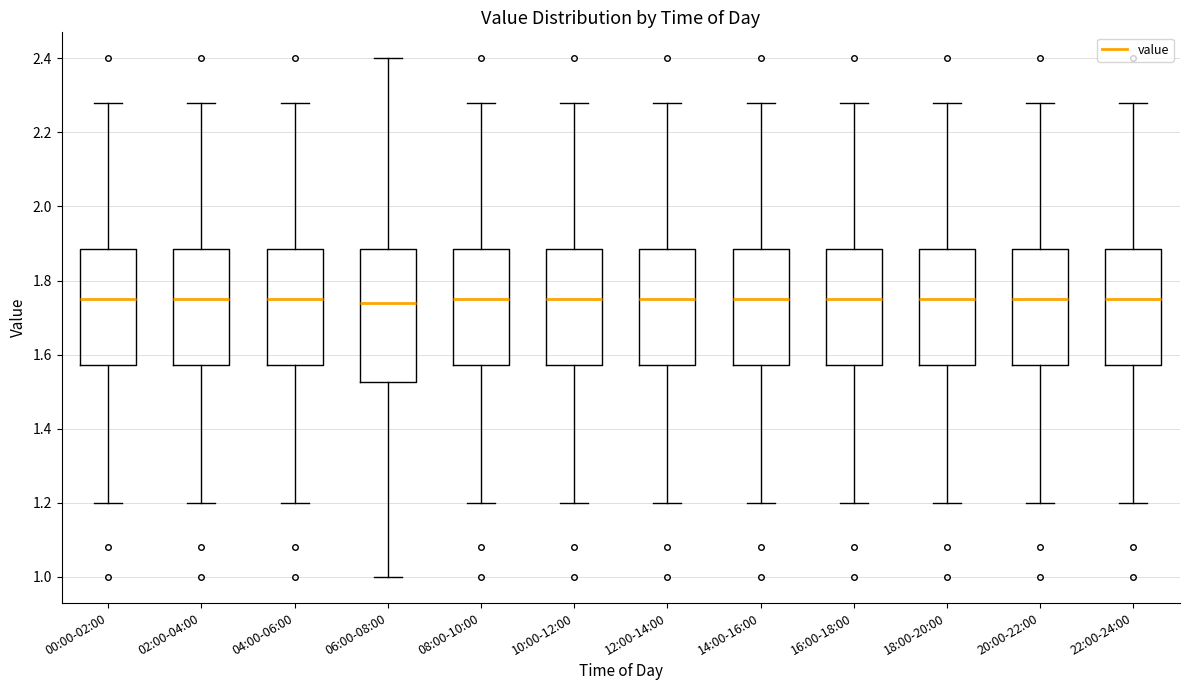

Reading left to right, read every box against the y-axis: the position of its median line, the range the box covers, and the ends of its whiskers. The values are not printed on the chart, so give them approximately, as read against the axis.

00:00-02:00: median 1.76, box 1.58 to 1.88, whiskers 1.20 to 2.28
02:00-04:00: median 1.76, box 1.58 to 1.88, whiskers 1.20 to 2.28
04:00-06:00: median 1.76, box 1.58 to 1.88, whiskers 1.20 to 2.28
06:00-08:00: median 1.74, box 1.52 to 1.88, whiskers 1.00 to 2.40
08:00-10:00: median 1.76, box 1.58 to 1.88, whiskers 1.20 to 2.28
10:00-12:00: median 1.76, box 1.58 to 1.88, whiskers 1.20 to 2.28
12:00-14:00: median 1.76, box 1.58 to 1.88, whiskers 1.20 to 2.28
14:00-16:00: median 1.76, box 1.58 to 1.88, whiskers 1.20 to 2.28
16:00-18:00: median 1.76, box 1.58 to 1.88, whiskers 1.20 to 2.28
18:00-20:00: median 1.76, box 1.58 to 1.88, whiskers 1.20 to 2.28
20:00-22:00: median 1.76, box 1.58 to 1.88, whiskers 1.20 to 2.28
22:00-24:00: median 1.76, box 1.58 to 1.88, whiskers 1.20 to 2.28